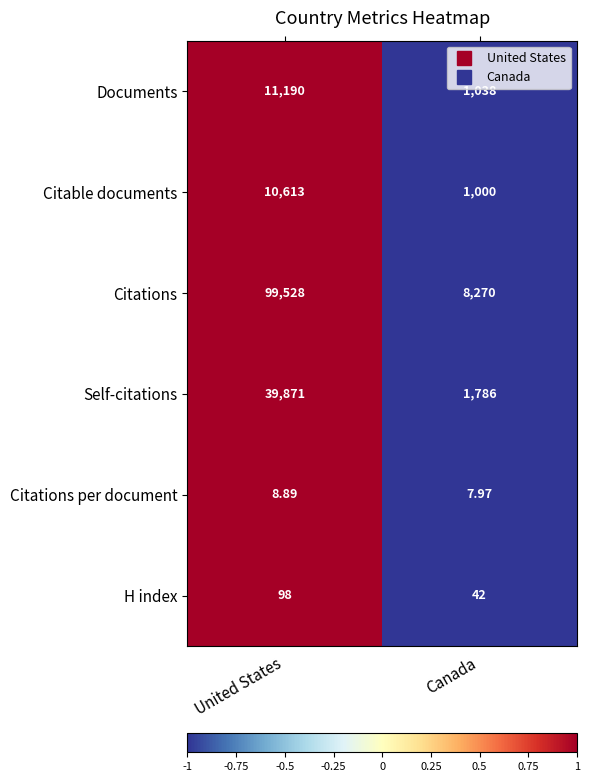

Where is Citations per document nearest to the value 8?

Canada